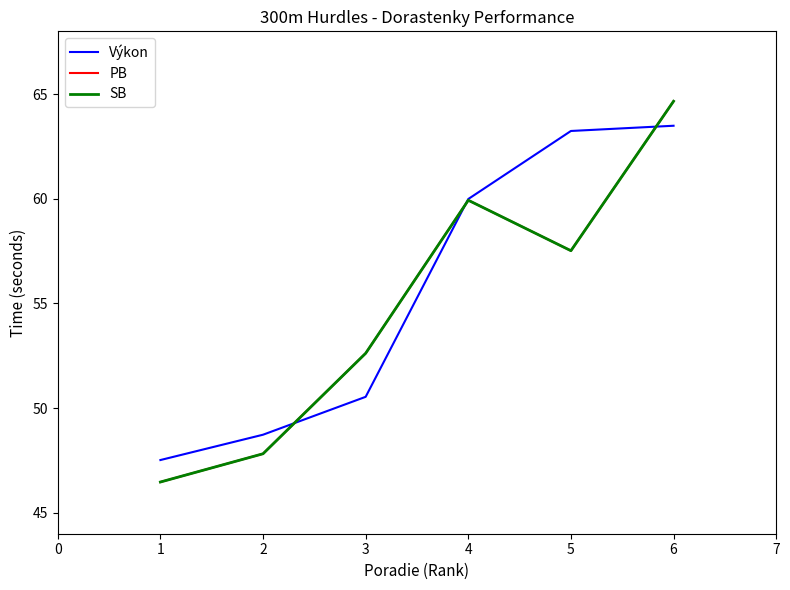

Does the chart display data point markers on the line(s)?

No